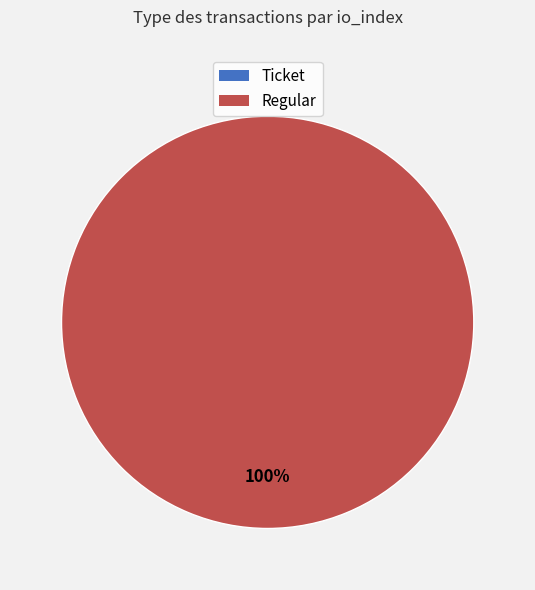

Which has a higher value, Ticket or Regular?

Regular